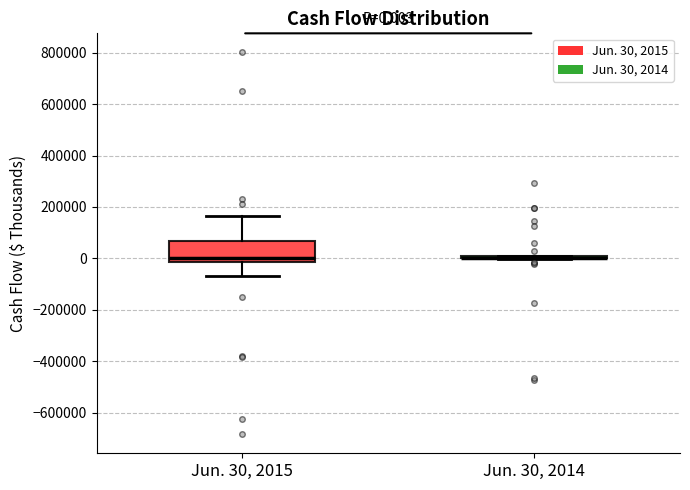

Comparing the boxes themselves (not the whiskers), which one is the tallest?

Jun. 30, 2015